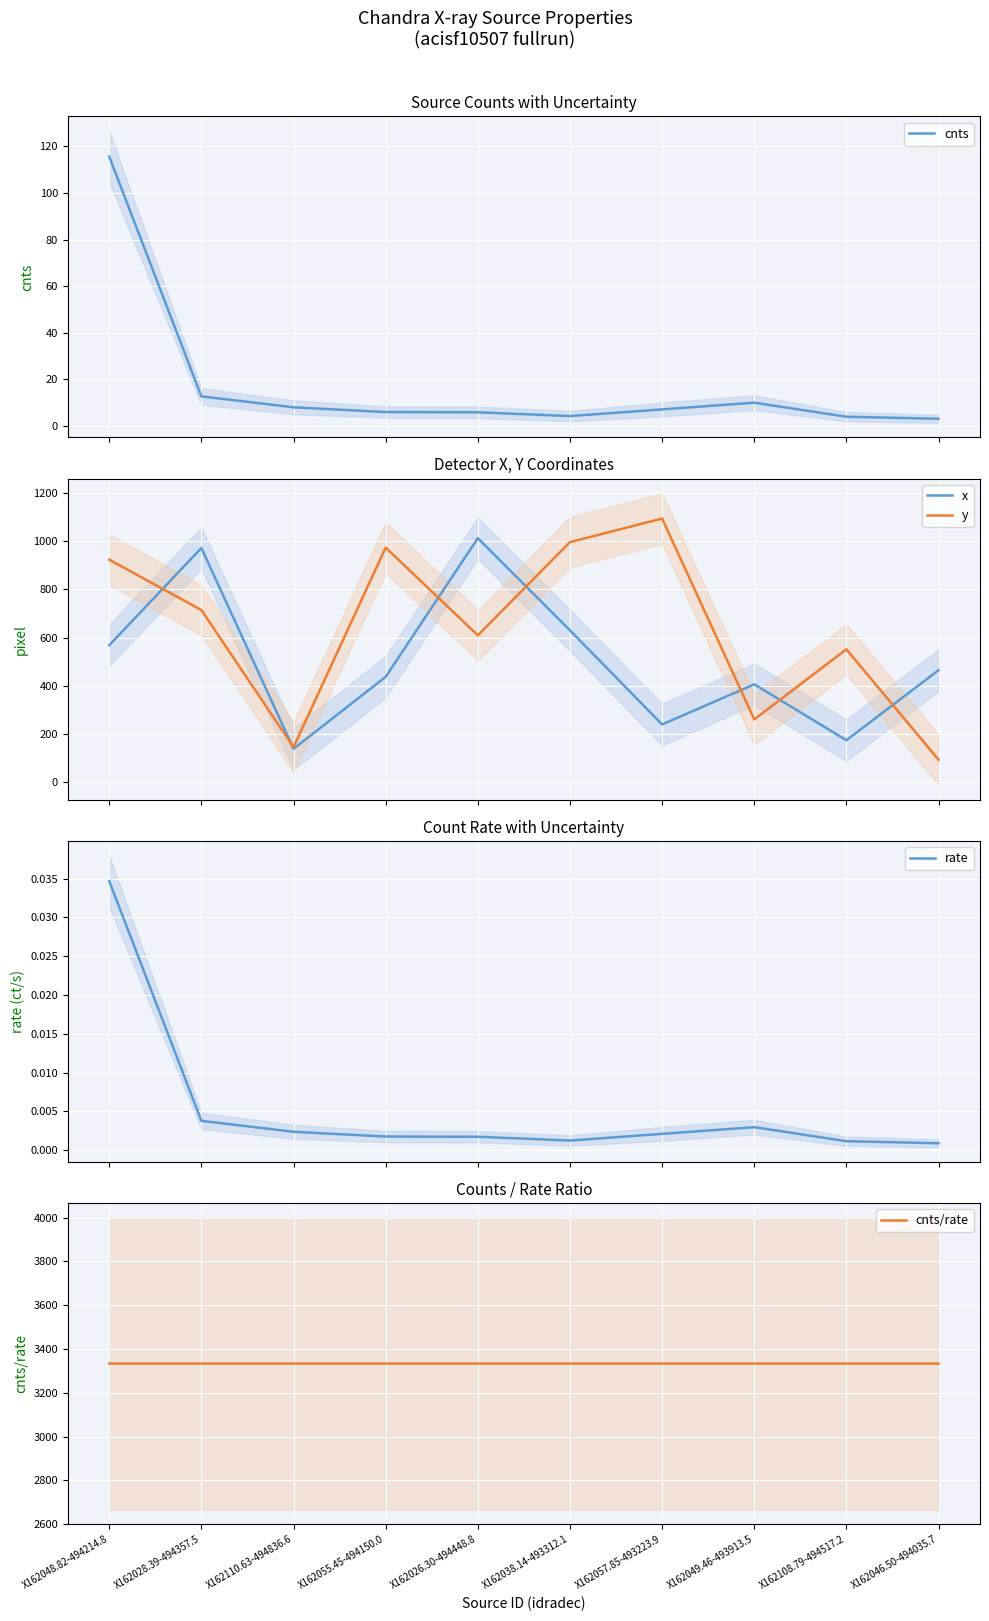

What are all the series names shown in the legend?

cnts, x, y, rate, cnts/rate